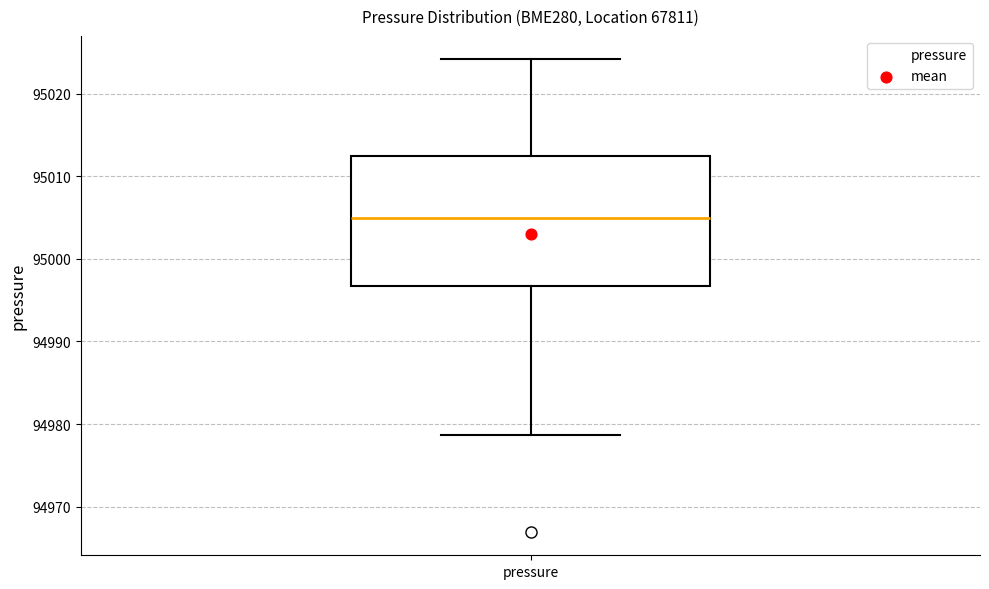

Transcribe this box plot: give where the median line is, the range the box spans, and where the two whiskers end, as read against the y-axis. The values are not printed on the chart, so give them approximately, as read against the axis.

median 95005, box 94997 to 95013, whiskers 94979 to 95024